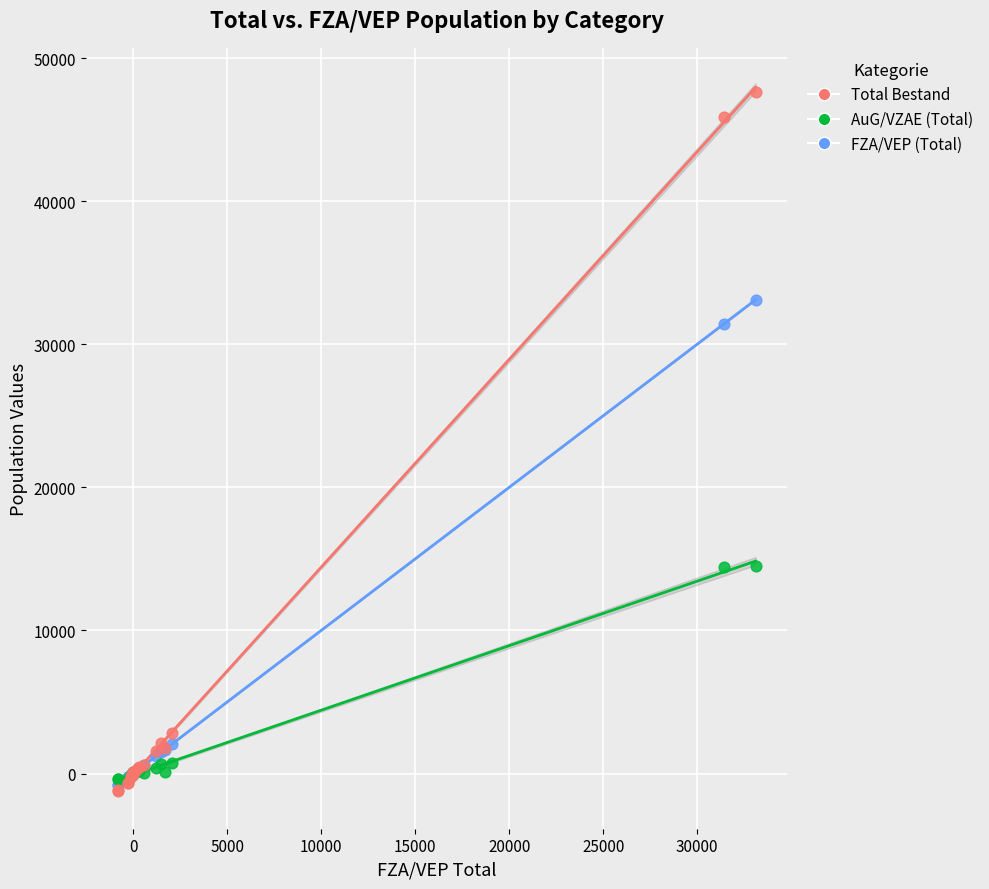

What are all the series names shown in the legend?

Total Bestand, AuG/VZAE (Total), FZA/VEP (Total)